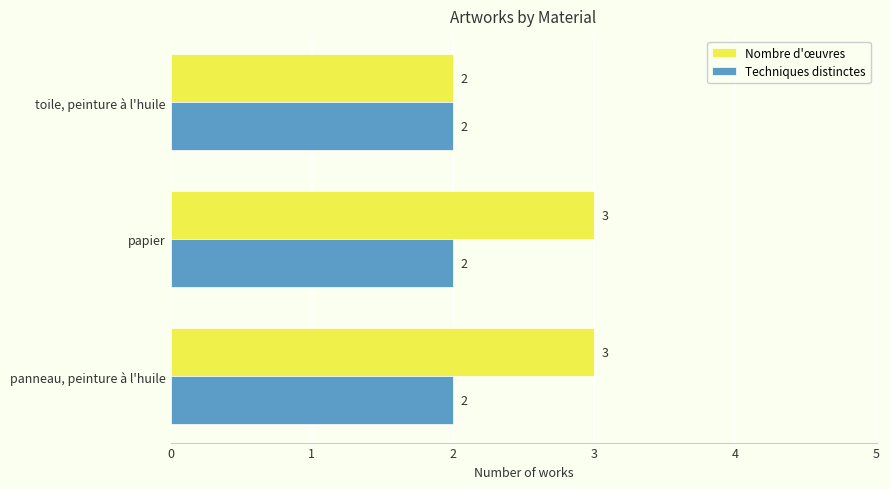

At papier, list the series in order from smallest to largest.

Techniques distinctes, Nombre d'œuvres